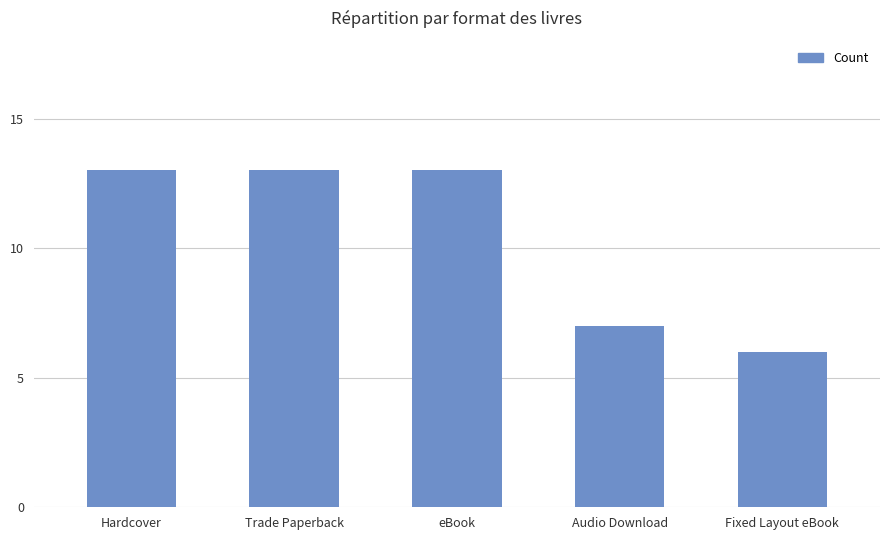

Which has a higher value, Audio Download or Trade Paperback?

Trade Paperback